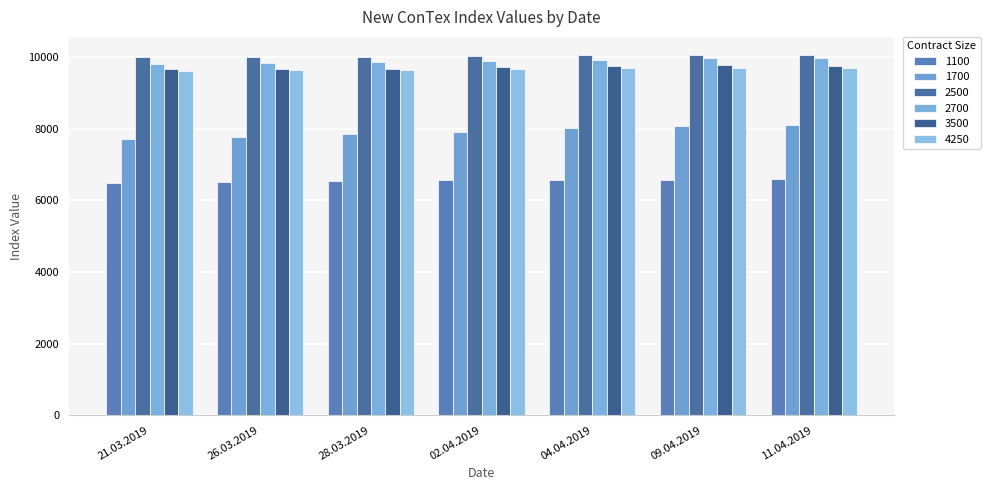

How many values in the 4250 series are below 9656?

3